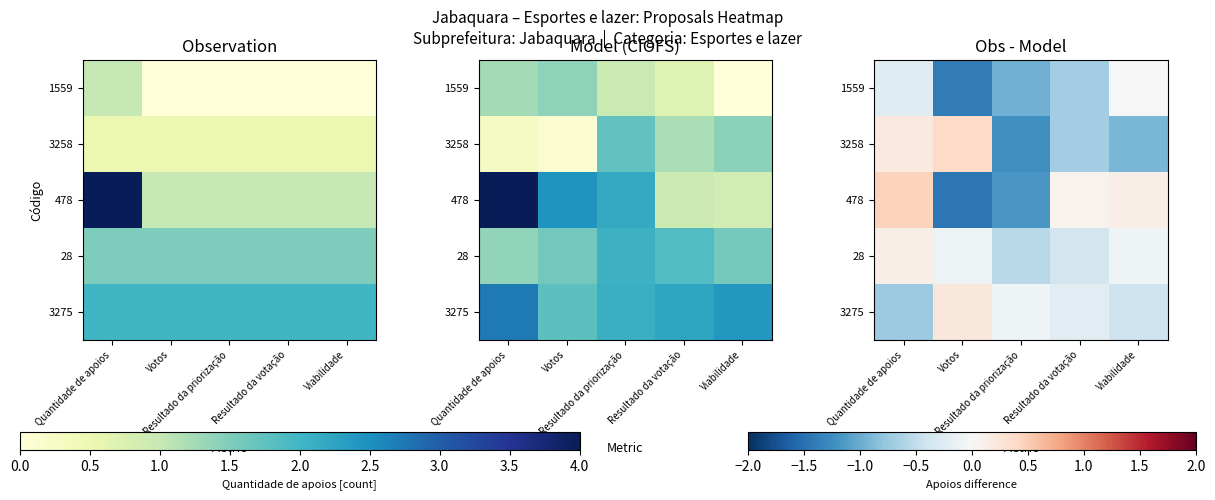

True or false: 28 has a value of -0.4 at Resultado da votação.

True